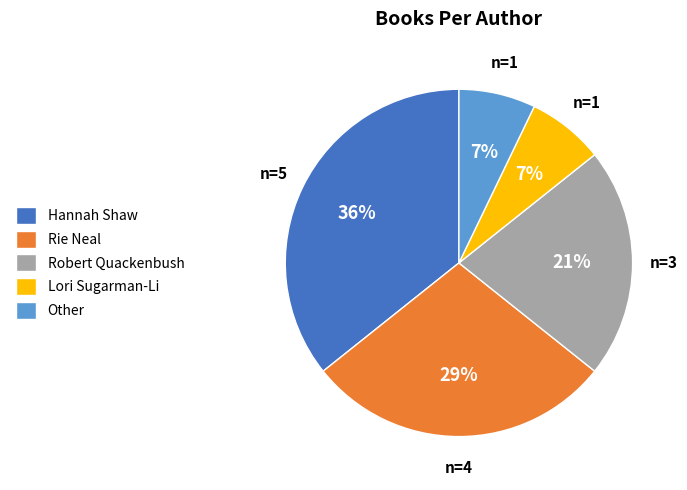

To the nearest percent, what is the average slice percentage?

20%